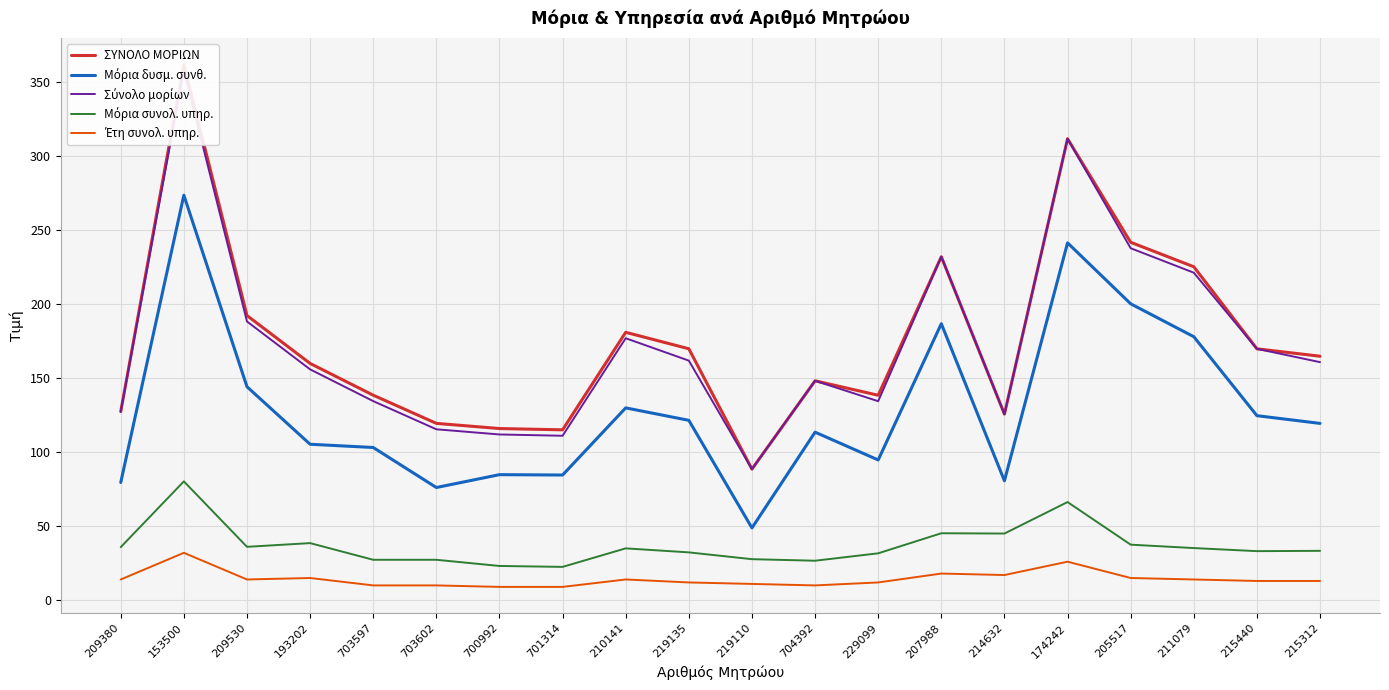

What is the total value across all series at 219135?

497.1